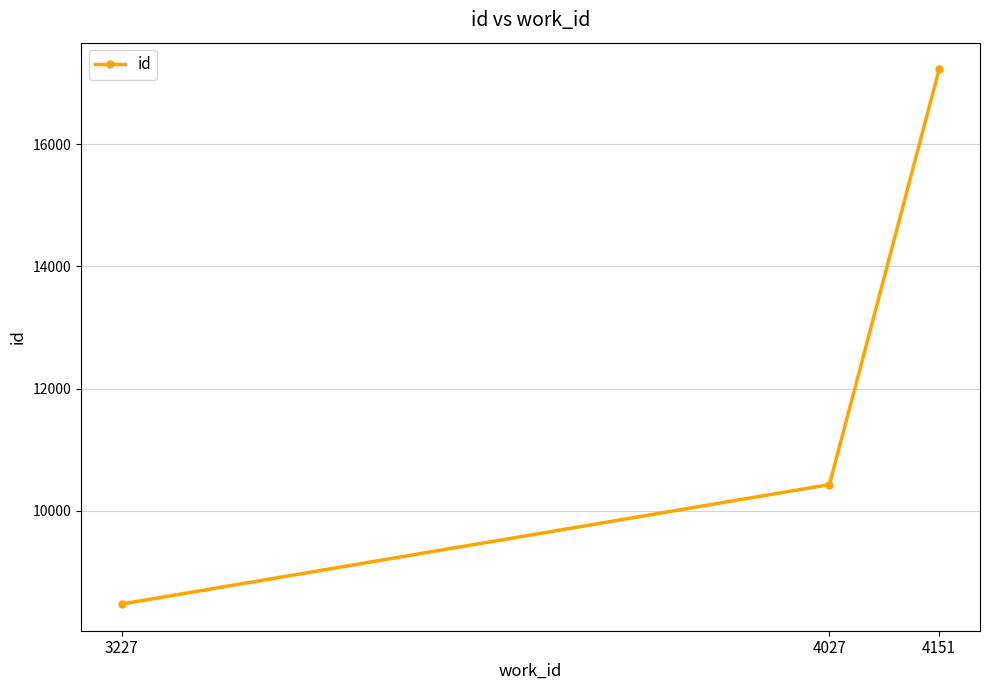

What is the difference between the maximum and minimum values?

8748